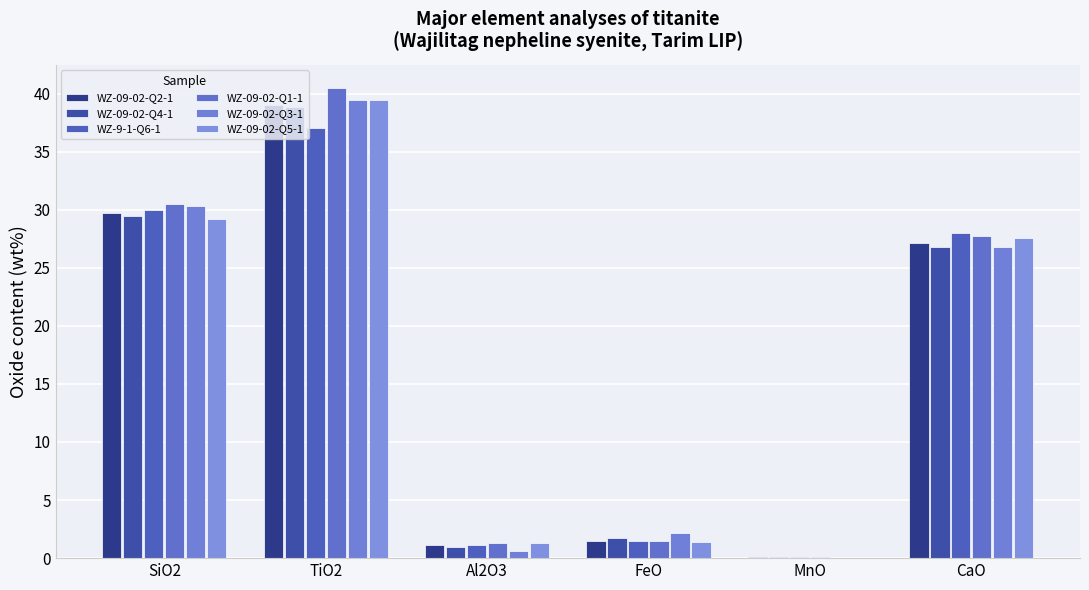

List the series in order of their peak value, highest first.

WZ-09-02-Q1-1, WZ-09-02-Q5-1, WZ-09-02-Q3-1, WZ-09-02-Q2-1, WZ-09-02-Q4-1, WZ-9-1-Q6-1